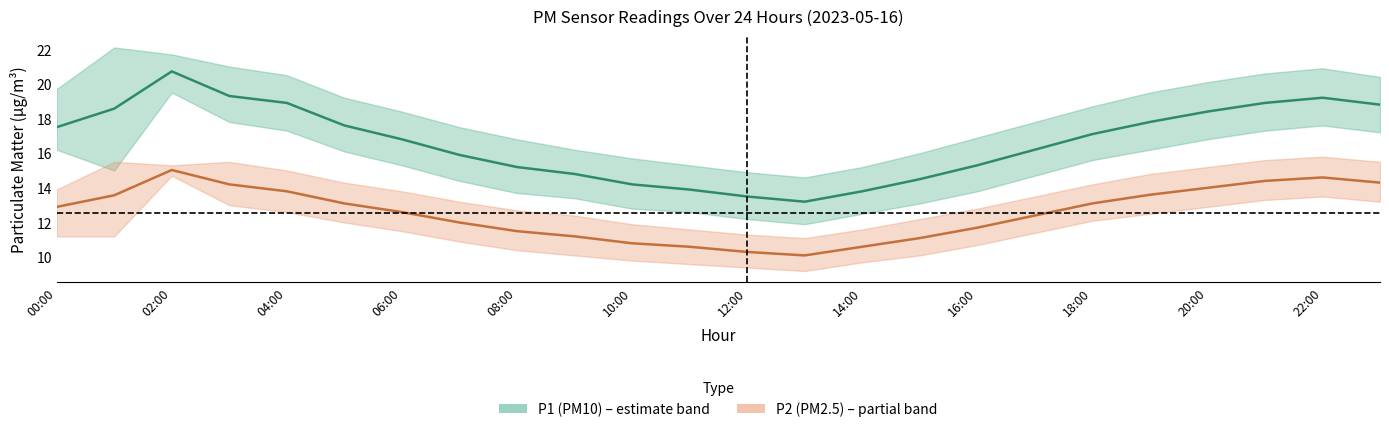

The P2_mean series shows 4.7 at 16:00. True or false?

False